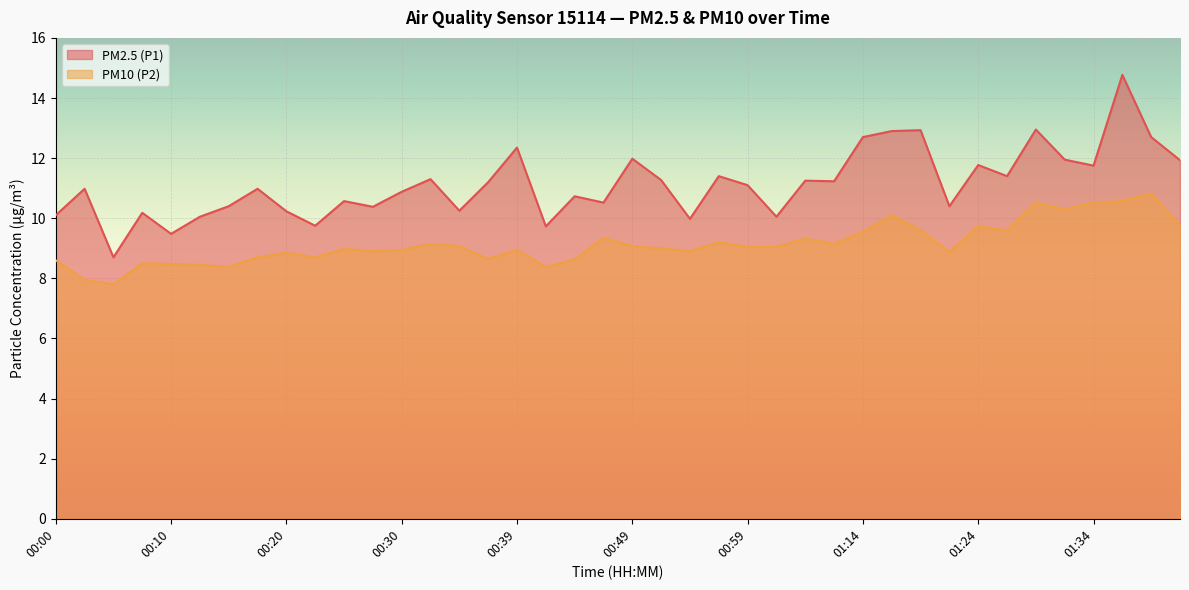

Is the value of PM10 (P2) at 00:30 greater than the value of PM2.5 (P1) at 01:29?

No